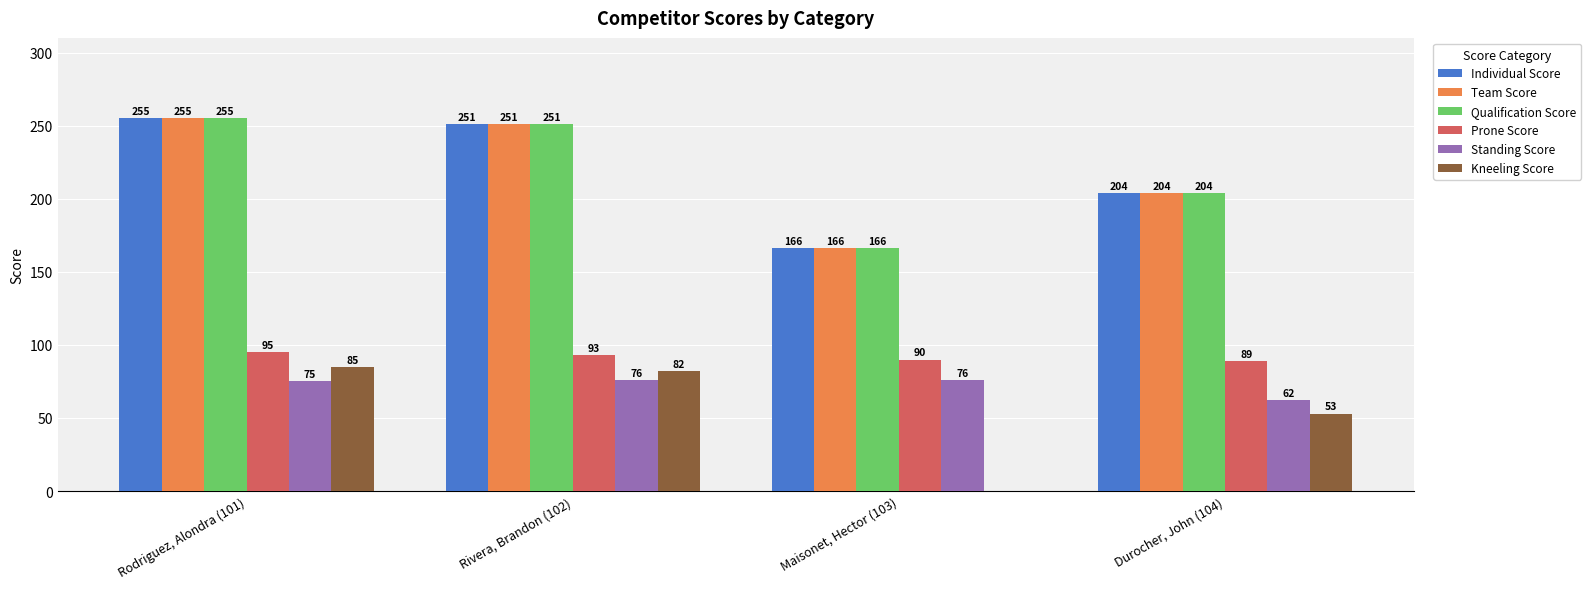

How many groups of bars are there?

4